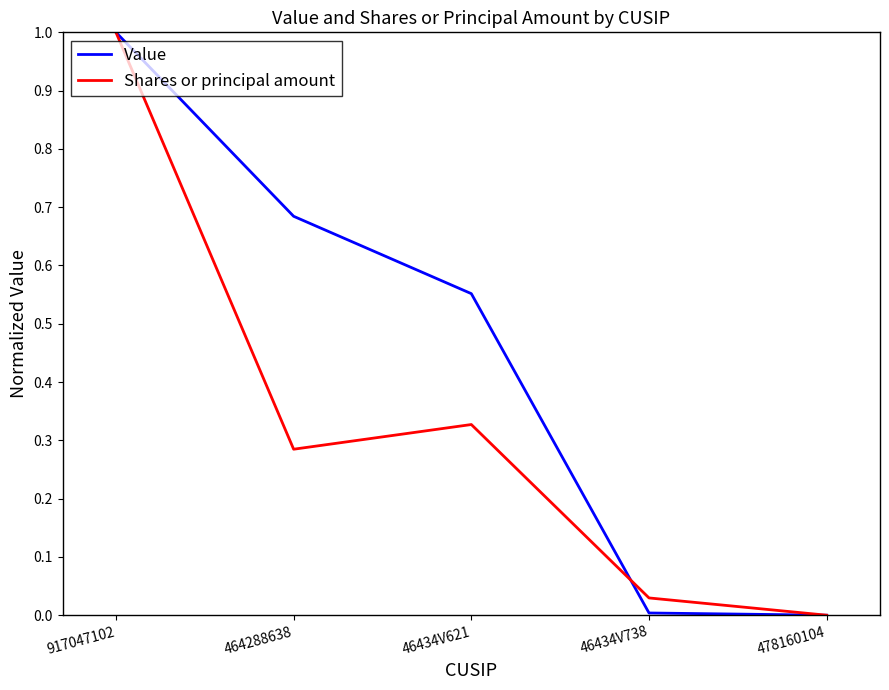

What is the spread (max minus min) of values at 46434V621?

0.2